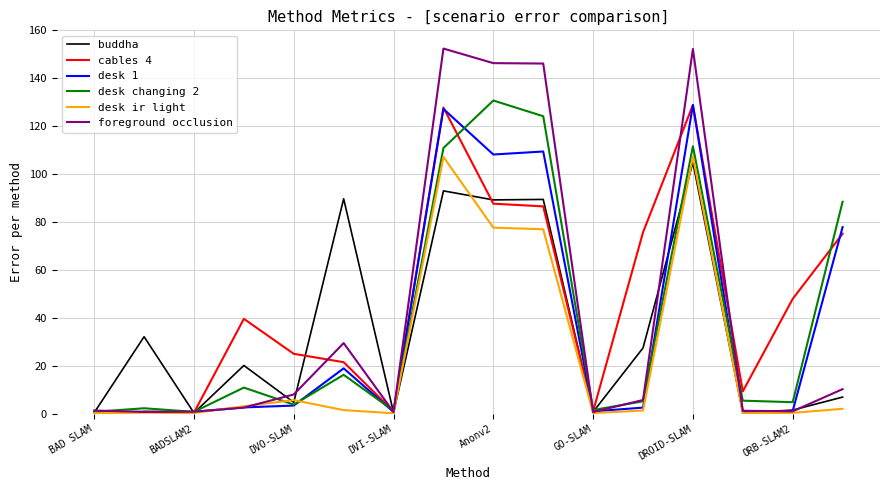

The value of desk changing 2 at DVO-SLAM is 3.8. True or false?

True